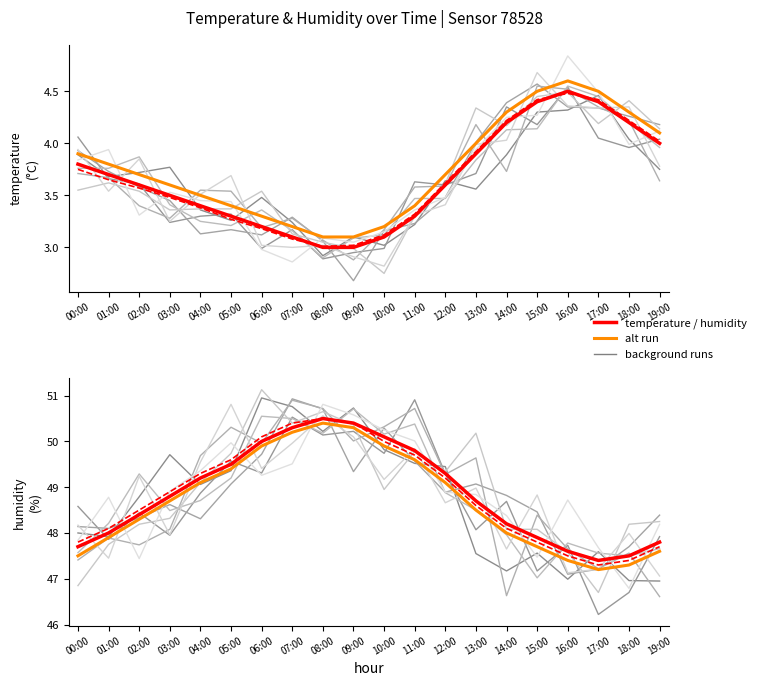

At which label does temperature reach its minimum?

08:00